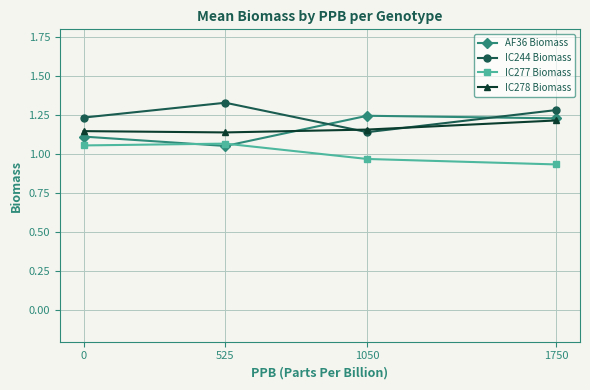

At which label does AF36 Biomass reach its minimum?

525